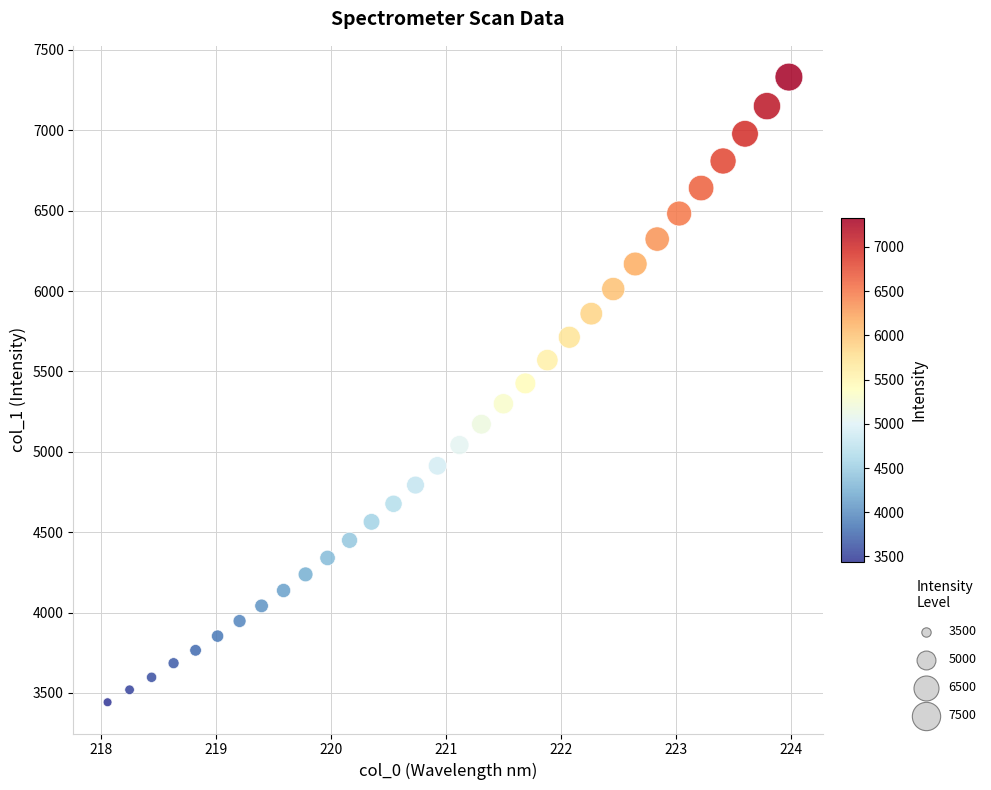

What is the range of X values (max minus min)?

5.9